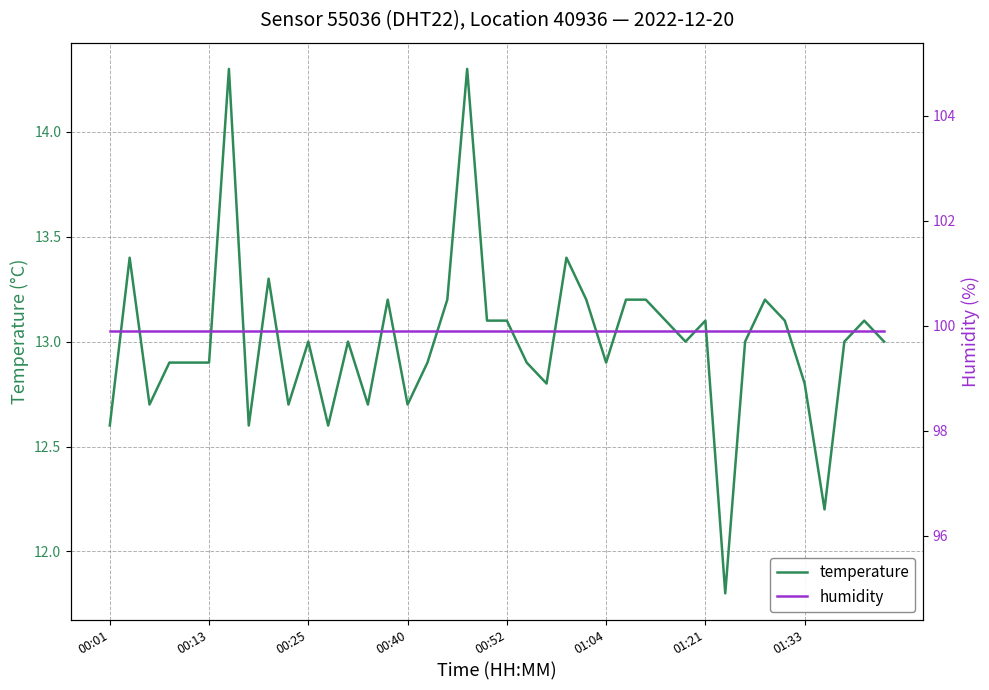

What is the value of the humidity point at the 13th from the left?

99.9